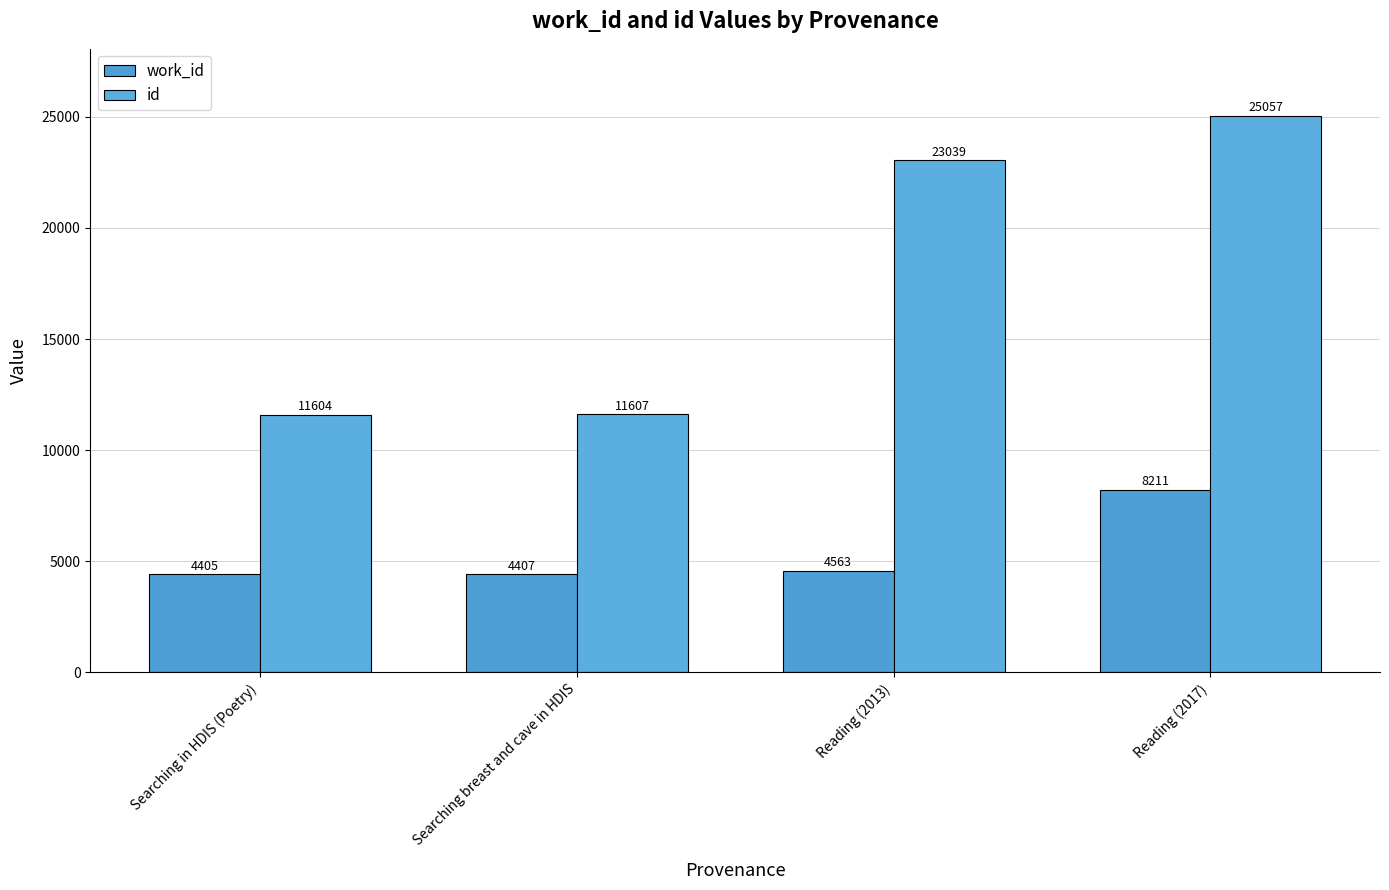

What is the label of the 3rd bar from the left?

Reading (2013)